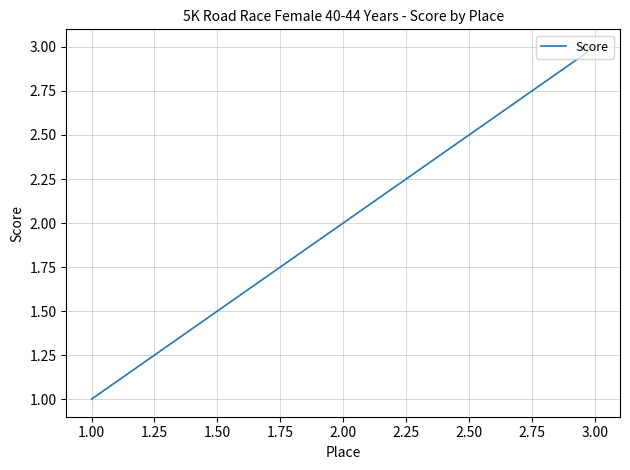

What is the change in value from 1.00 to 2.00?

+1